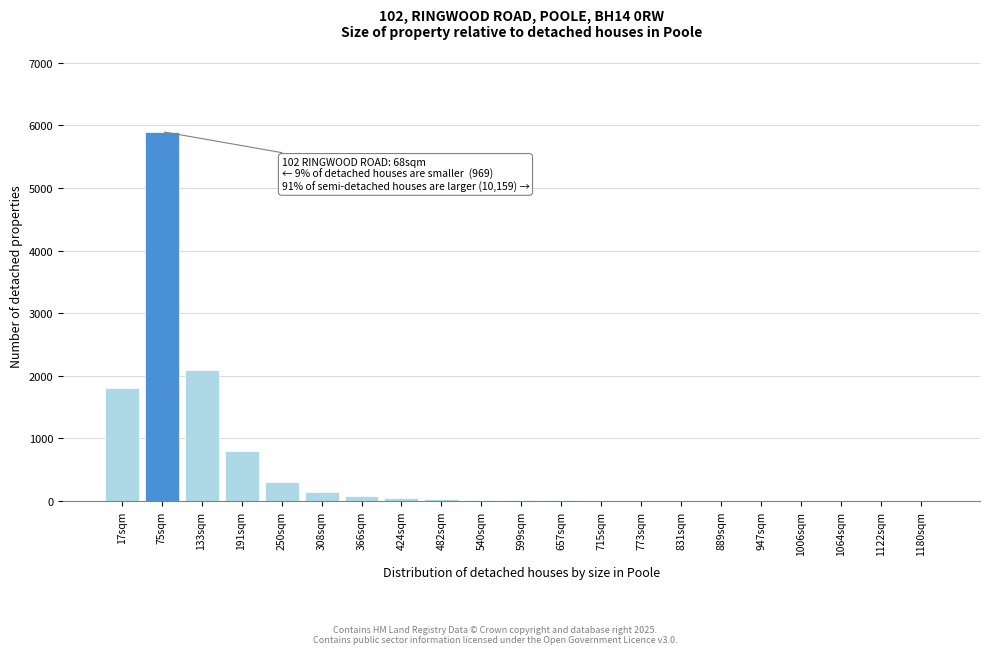

The chart shows a value of 150 at 308sqm. True or false?

True